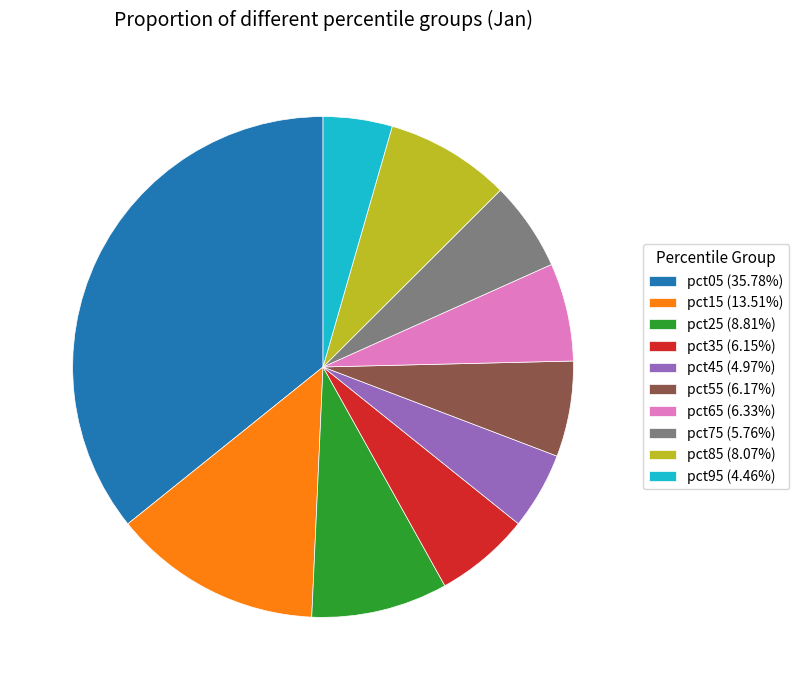

Is there a majority slice in this chart?

No